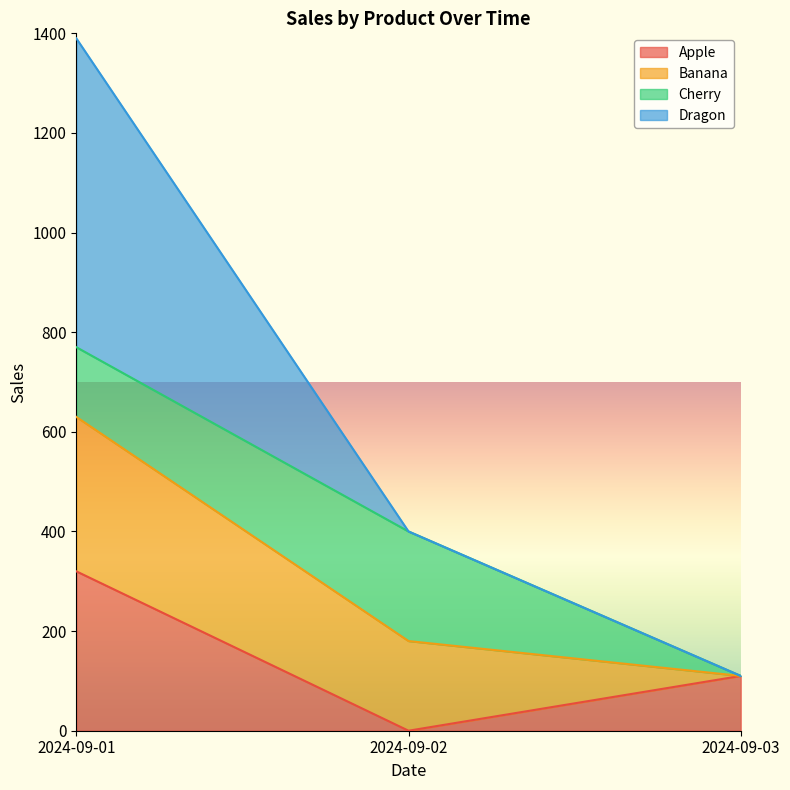

What is the average value of the Apple series?

143